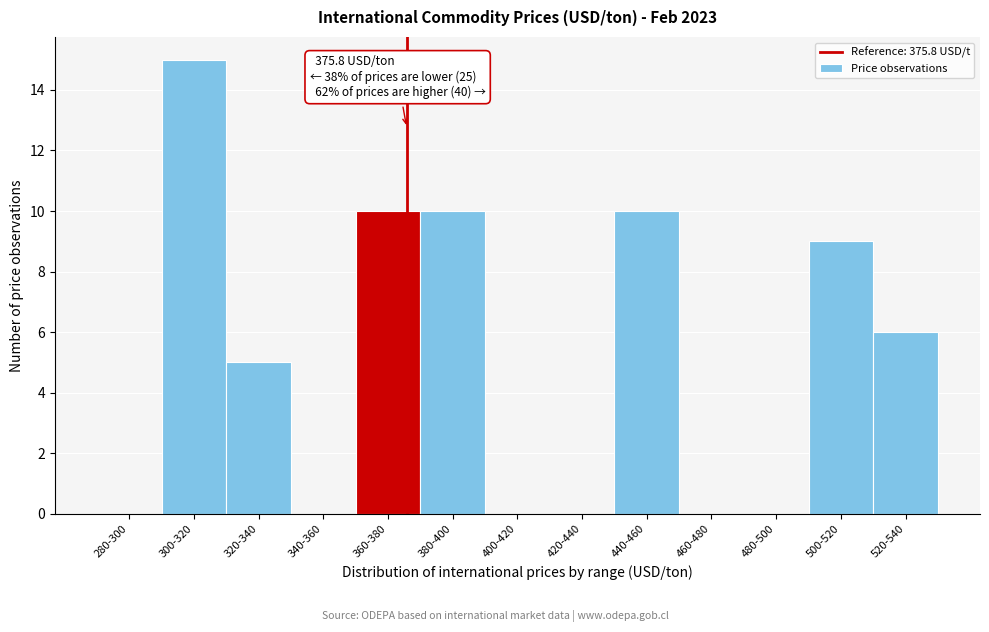

Reading right to left, what are all the values shown in this chart?

520-540=6	500-520=9	480-500=0	460-480=0	440-460=10	420-440=0	400-420=0	380-400=10	360-380=10	340-360=0	320-340=5	300-320=15	280-300=0